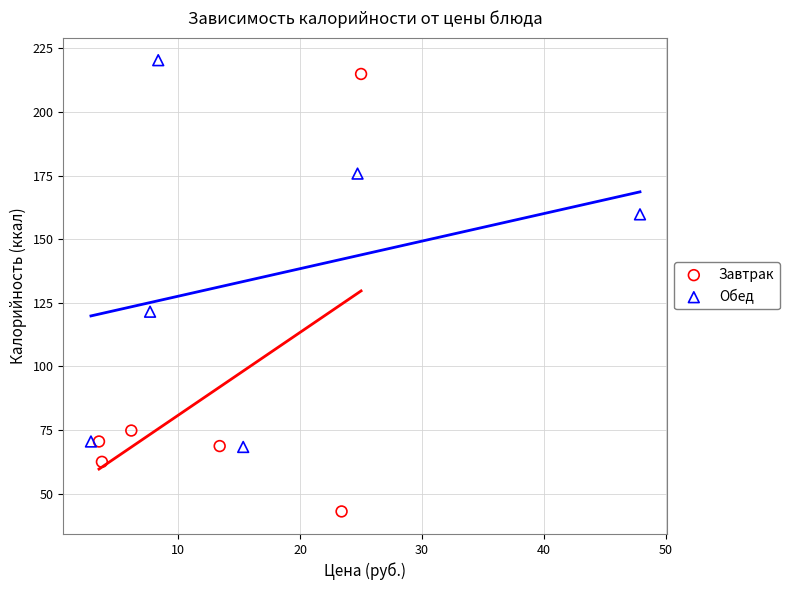

Which series has the largest Y range (max minus min)?

Завтрак